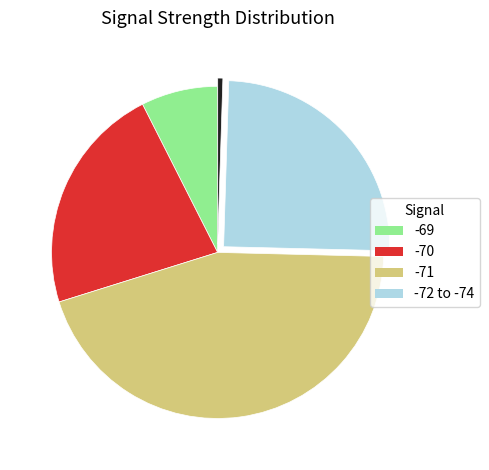

Is there any slice that represents more than half of the pie?

No